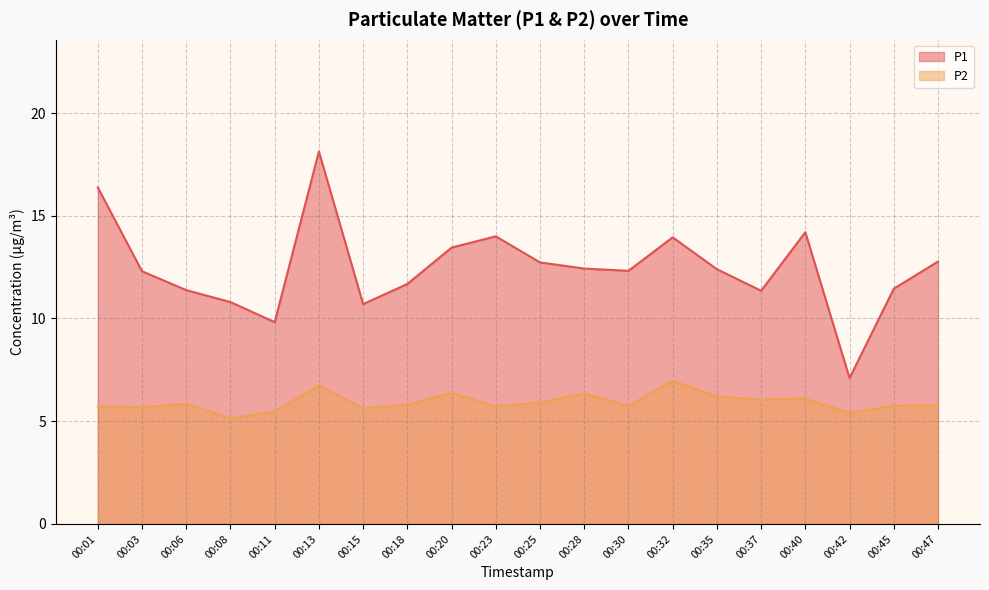

The P2 series shows 5.6 at 00:15. True or false?

True